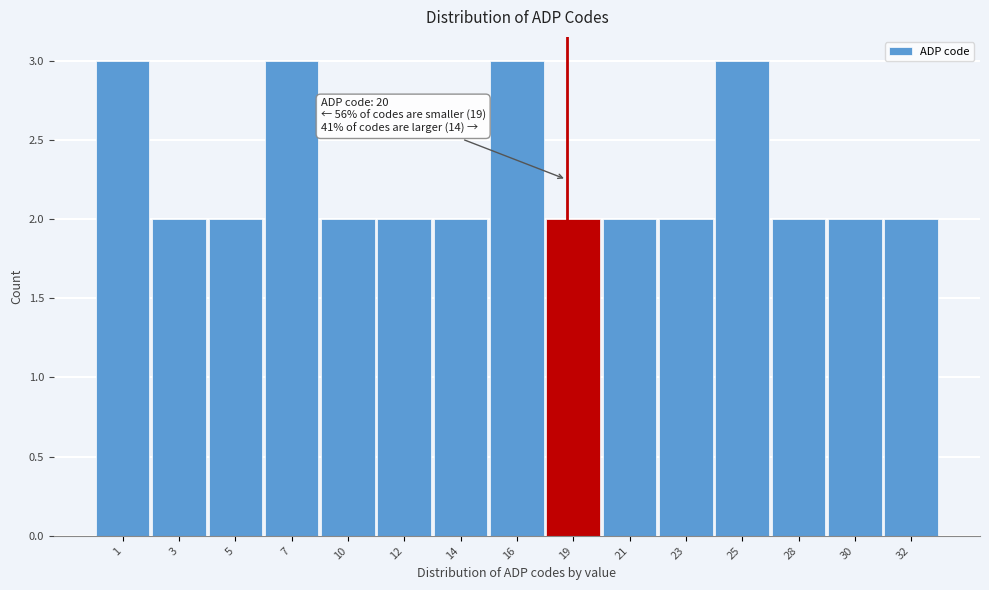

Reading left to right, what are all the values shown in this chart?

1=3	3=2	5=2	7=3	10=2	12=2	14=2	16=3	19=2	21=2	23=2	25=3	28=2	30=2	32=2